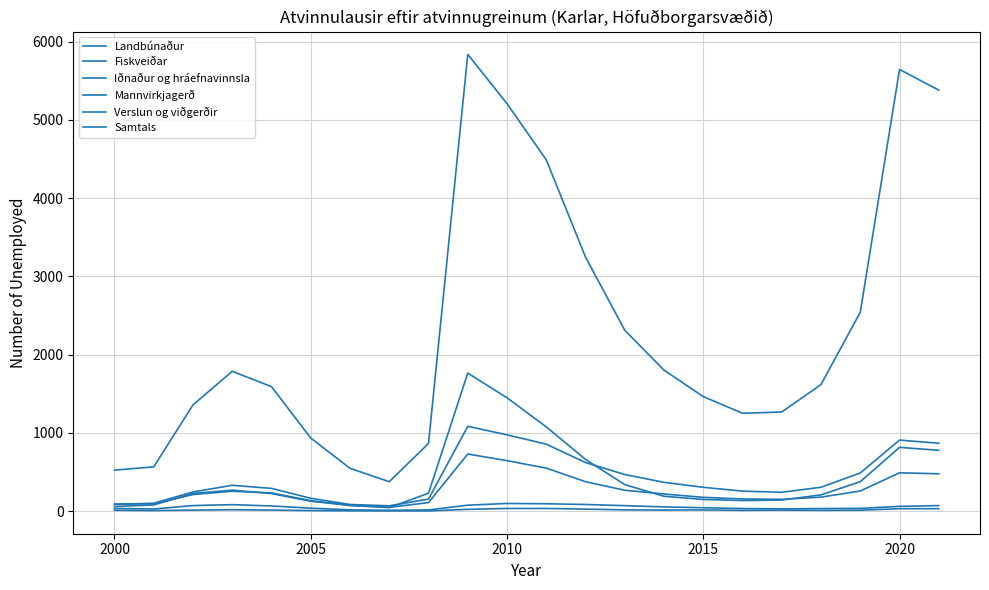

Is this an area chart (filled region under the line)?

No